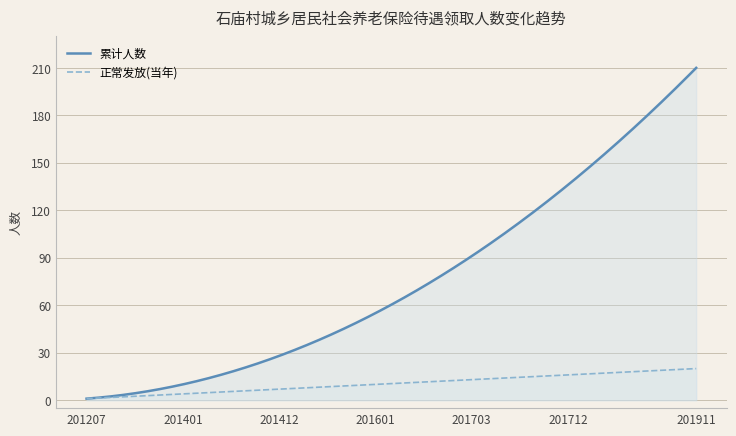

How many categories are shown in the chart?

300